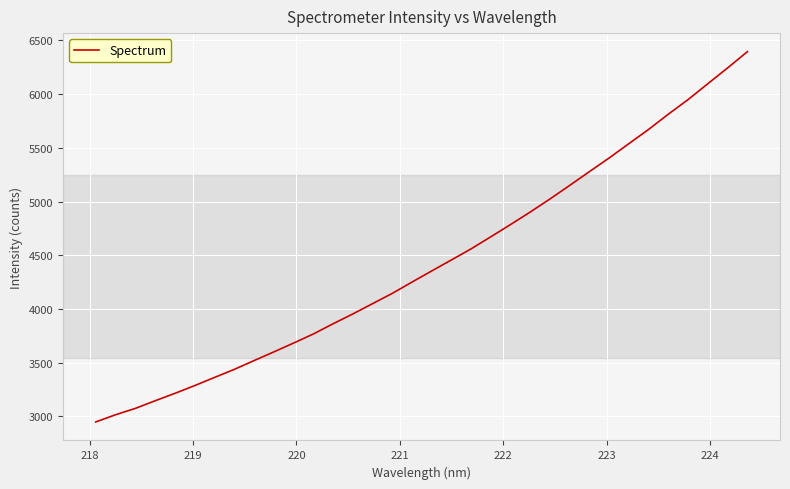

What is the maximum value shown in the chart?

6396.3